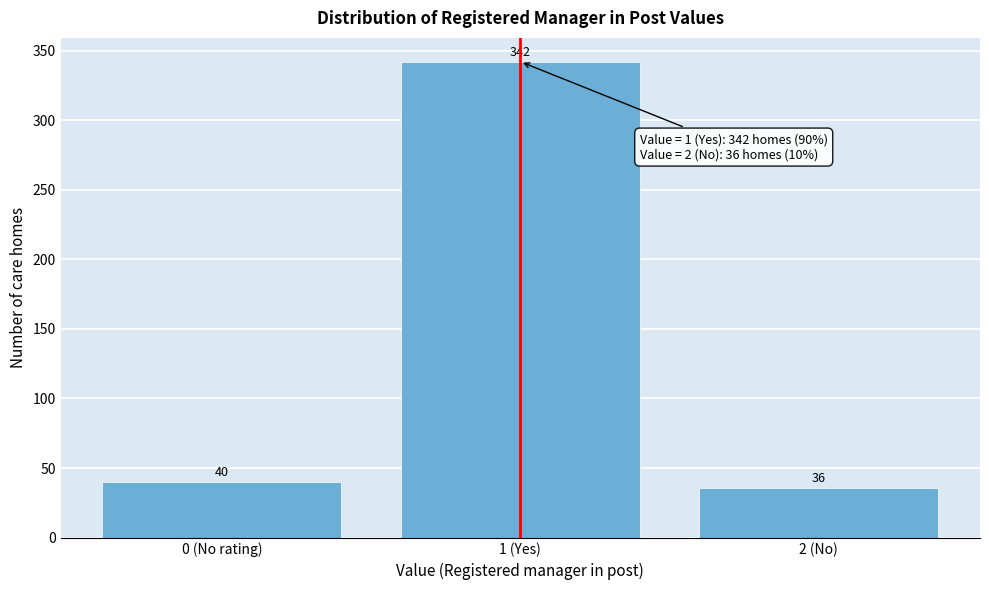

Reading right to left, what are all the values shown in this chart?

2 (No)=36	1 (Yes)=342	0 (No rating)=40